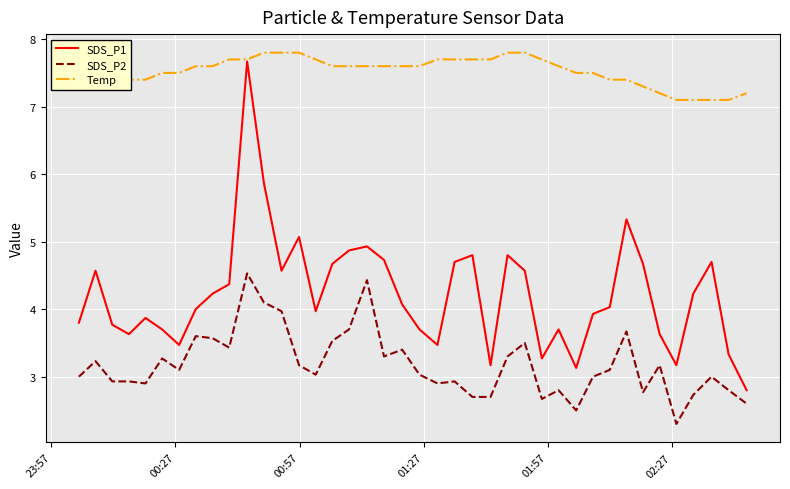

True or false: SDS_P2 and Temp intersect in this chart.

False